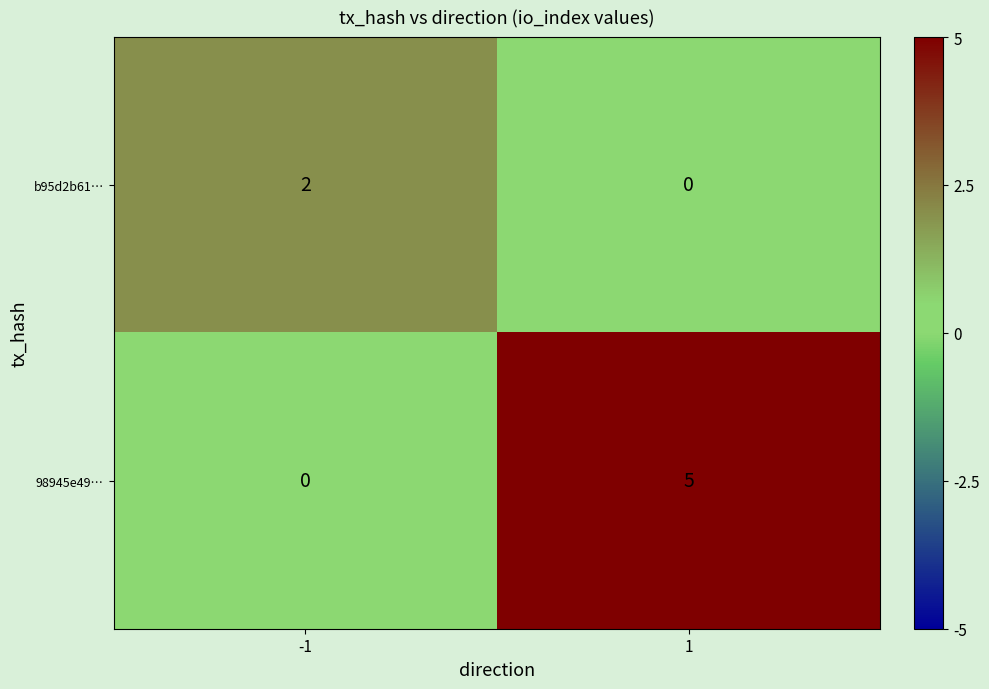

Reading left to right, list all the values displayed in this chart.

b95d2b61…: 2	0
98945e49…: 0	5